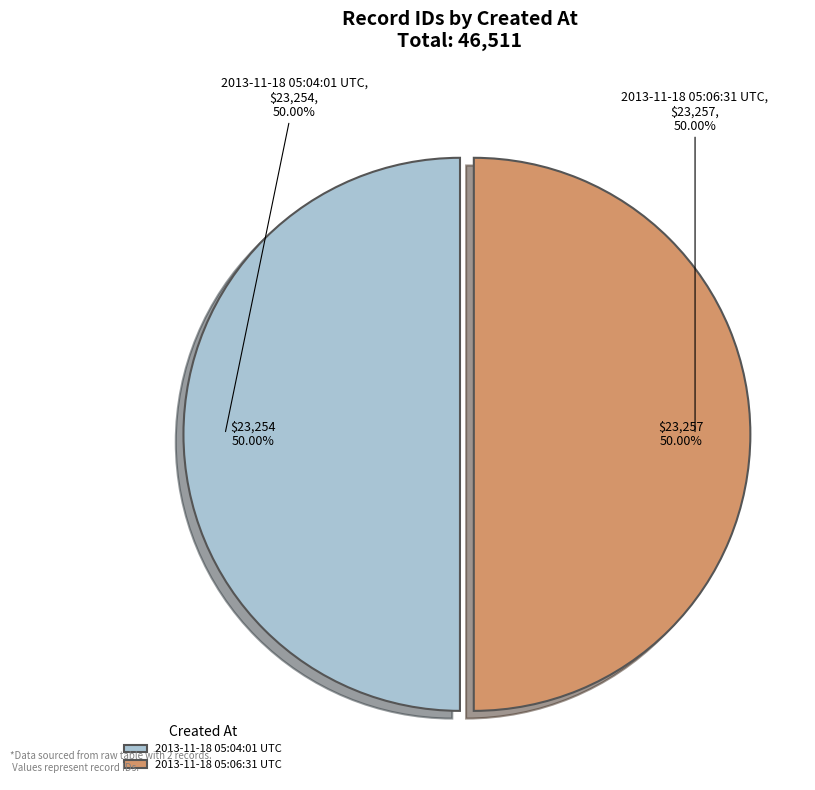

Rank the categories by value from lowest to highest.

2013-11-18 05:04:01 UTC, 2013-11-18 05:06:31 UTC